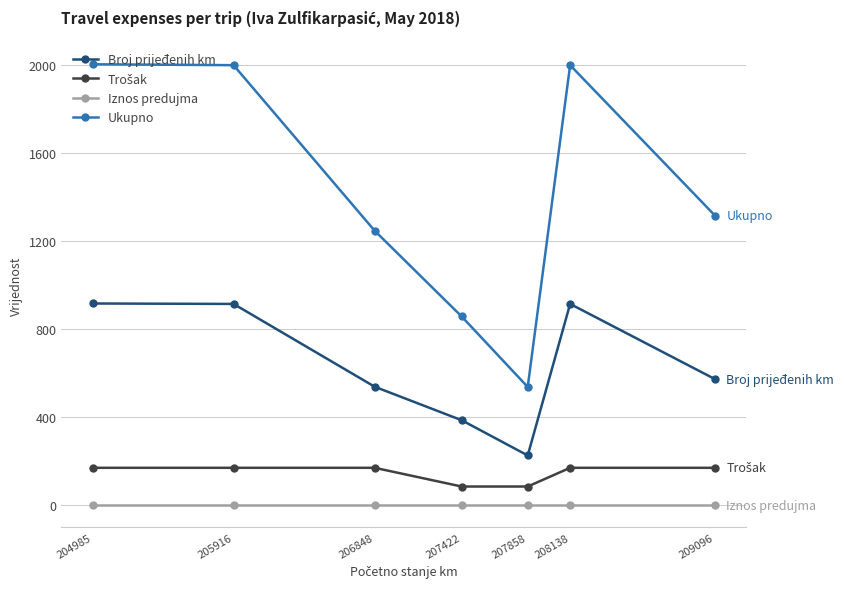

What is the spread (max minus min) of values at 207858?

537